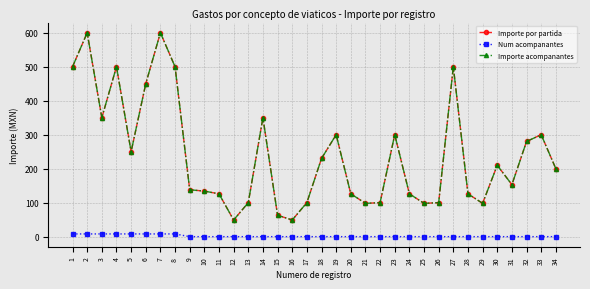

How many values in Num acompanantes are above zero?

8